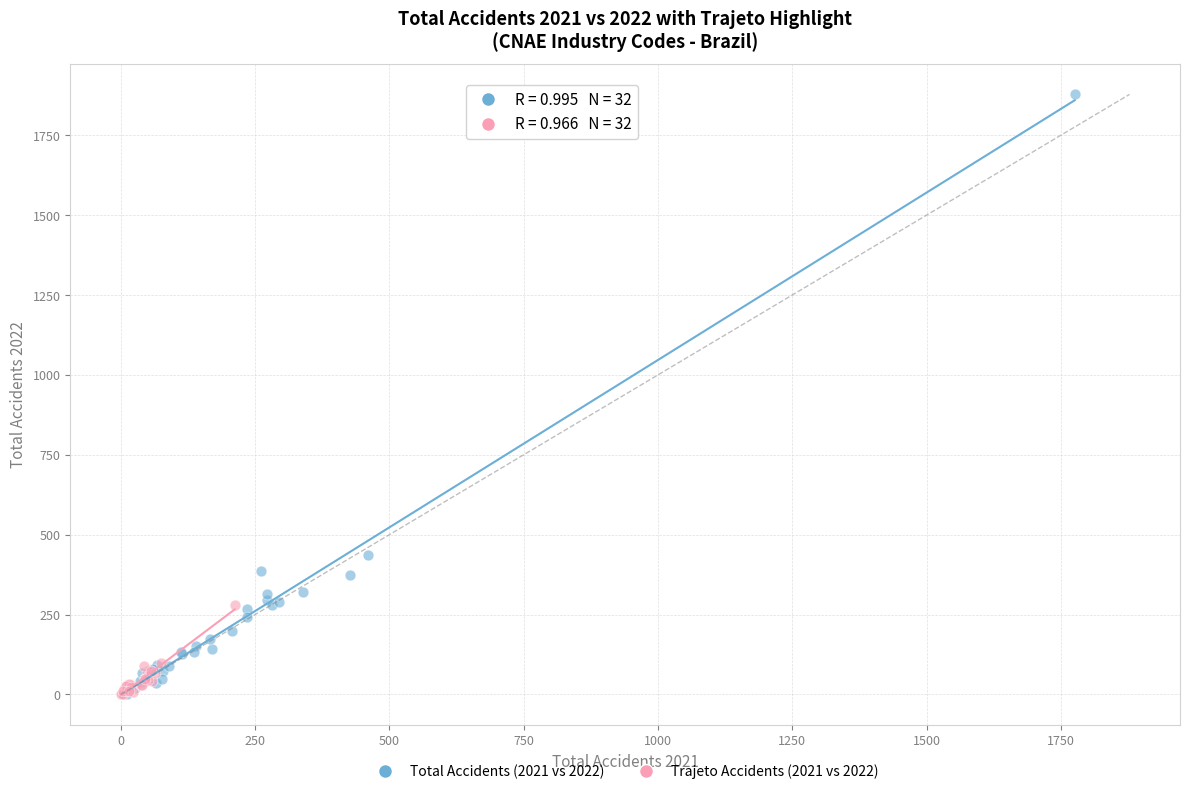

Which series has the largest Y range (max minus min)?

Total Accidents (2021 vs 2022)